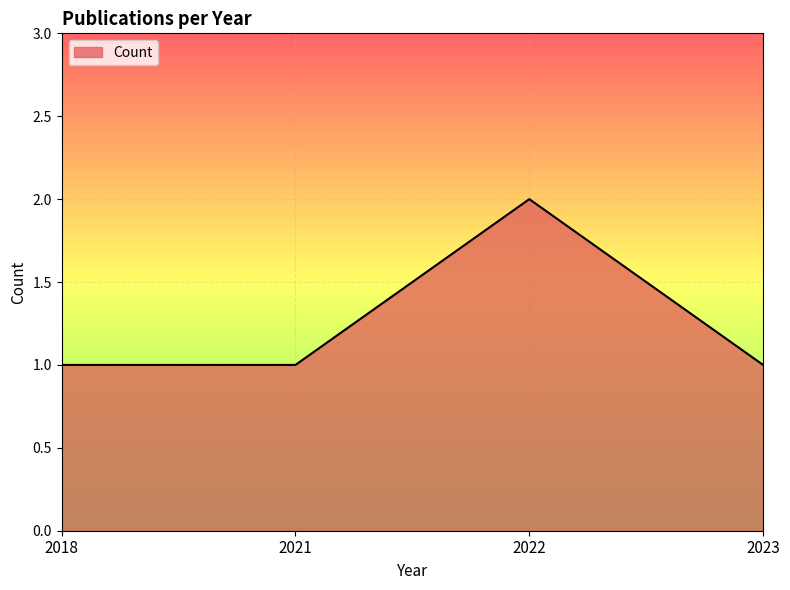

What is the average value?

1